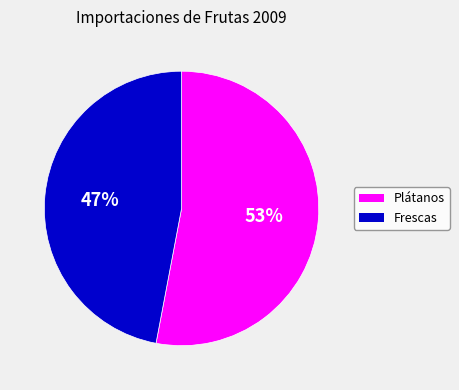

How many slices are in this pie chart?

2